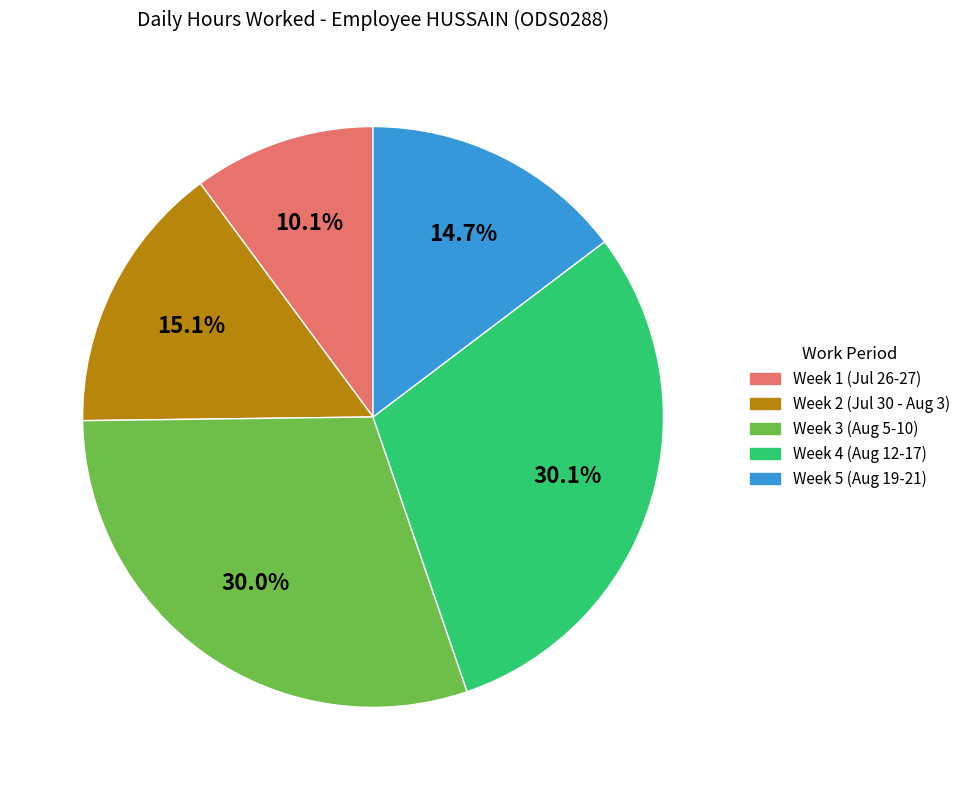

Is there any slice that represents more than half of the pie?

No